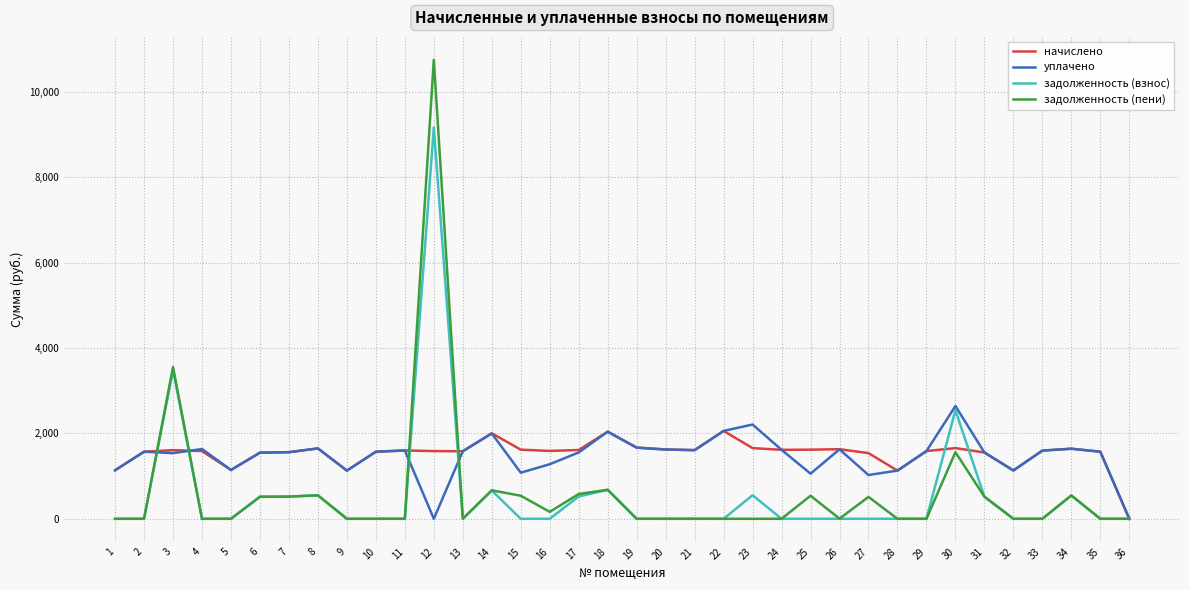

Is the value of начислено at 33 greater than the value of задолженность (взнос) at 26?

Yes